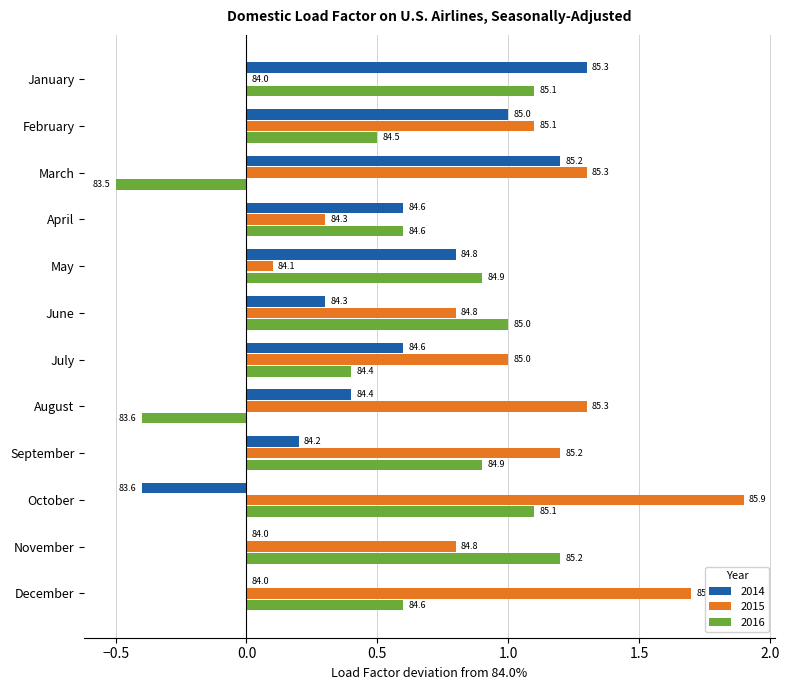

List the series in order of their peak value, highest first.

2015, 2014, 2016